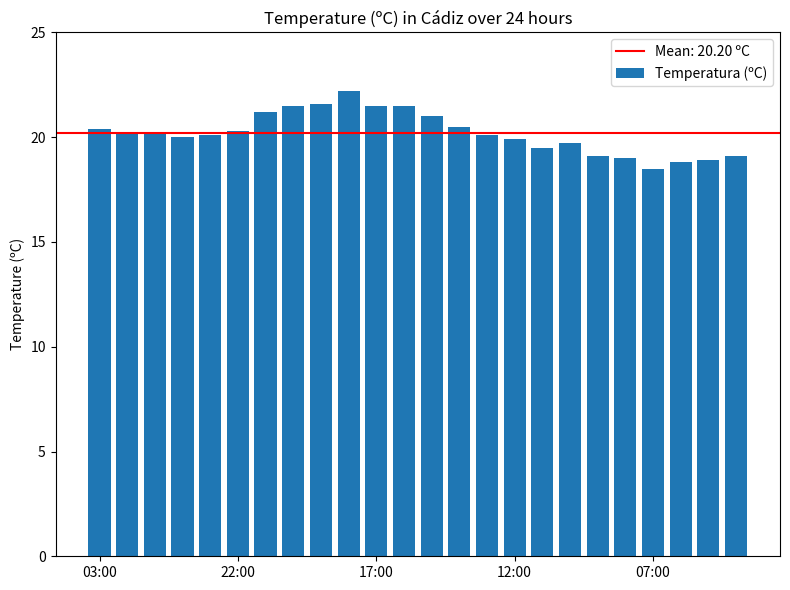

Count the number of data series in this chart.

1